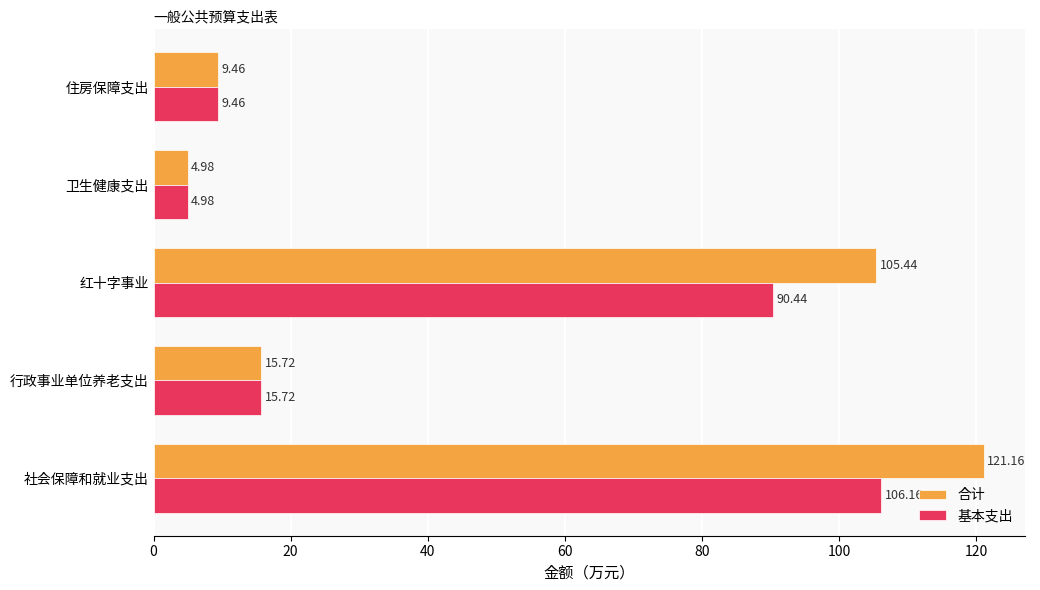

What are all the series names shown in the legend?

合计, 基本支出